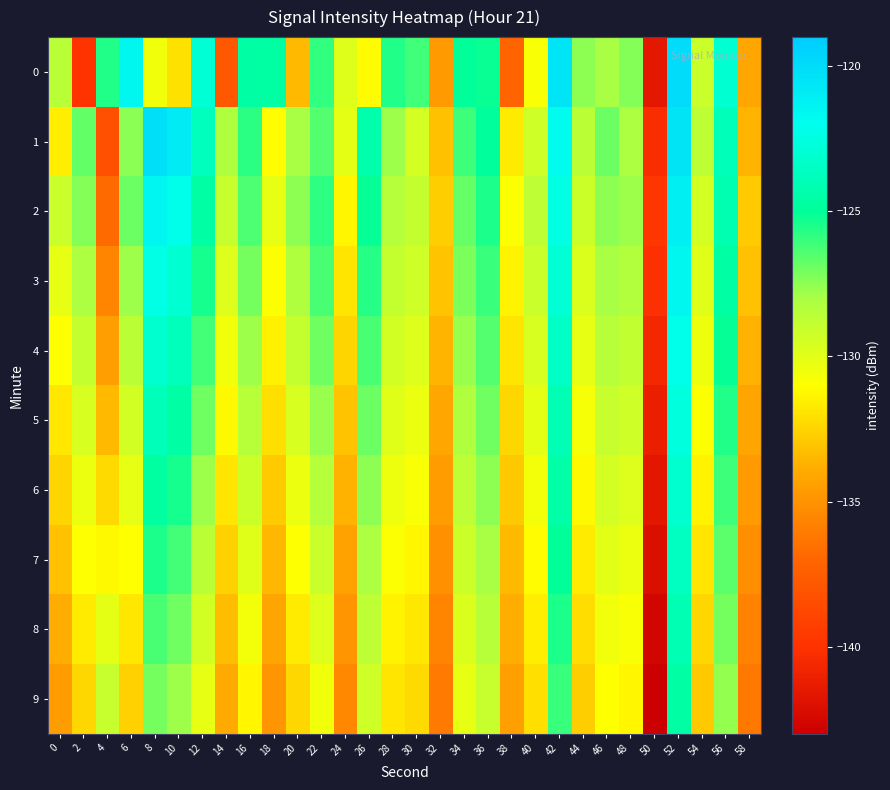

Which series has the largest total across all categories?

1